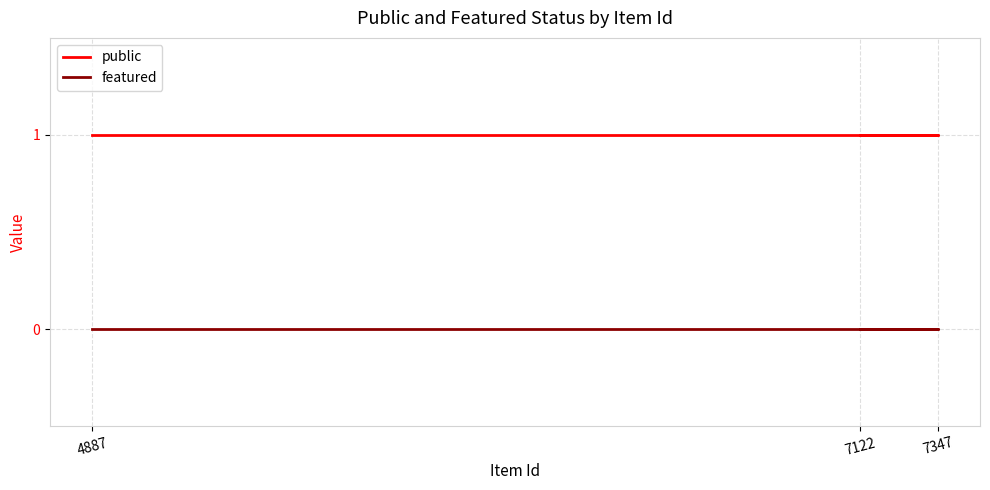

Reading left to right, list all the values displayed in this chart.

public: 1	1	1
featured: 0	0	0